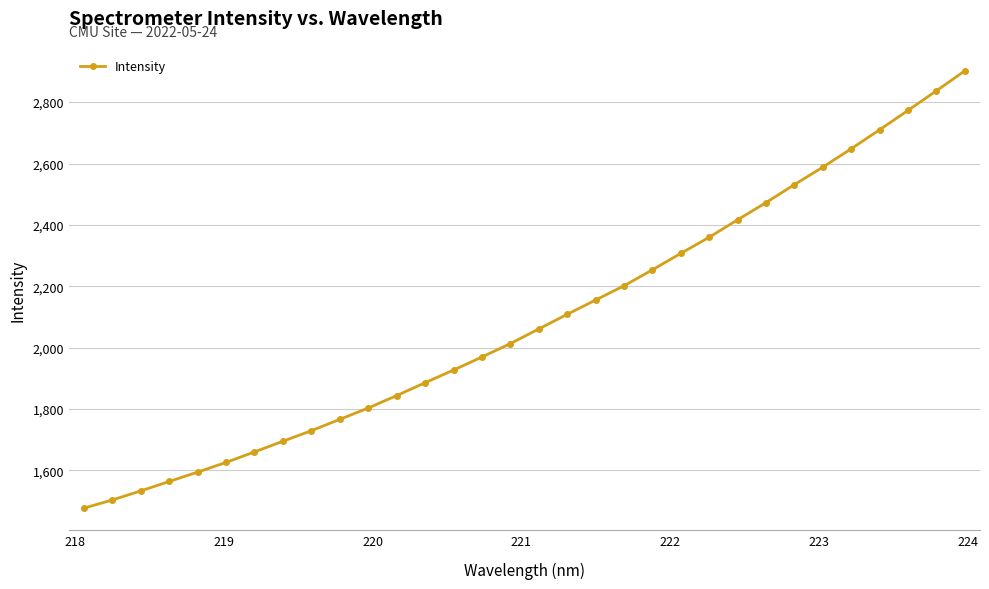

What is the minimum value shown in the chart?

1477.2